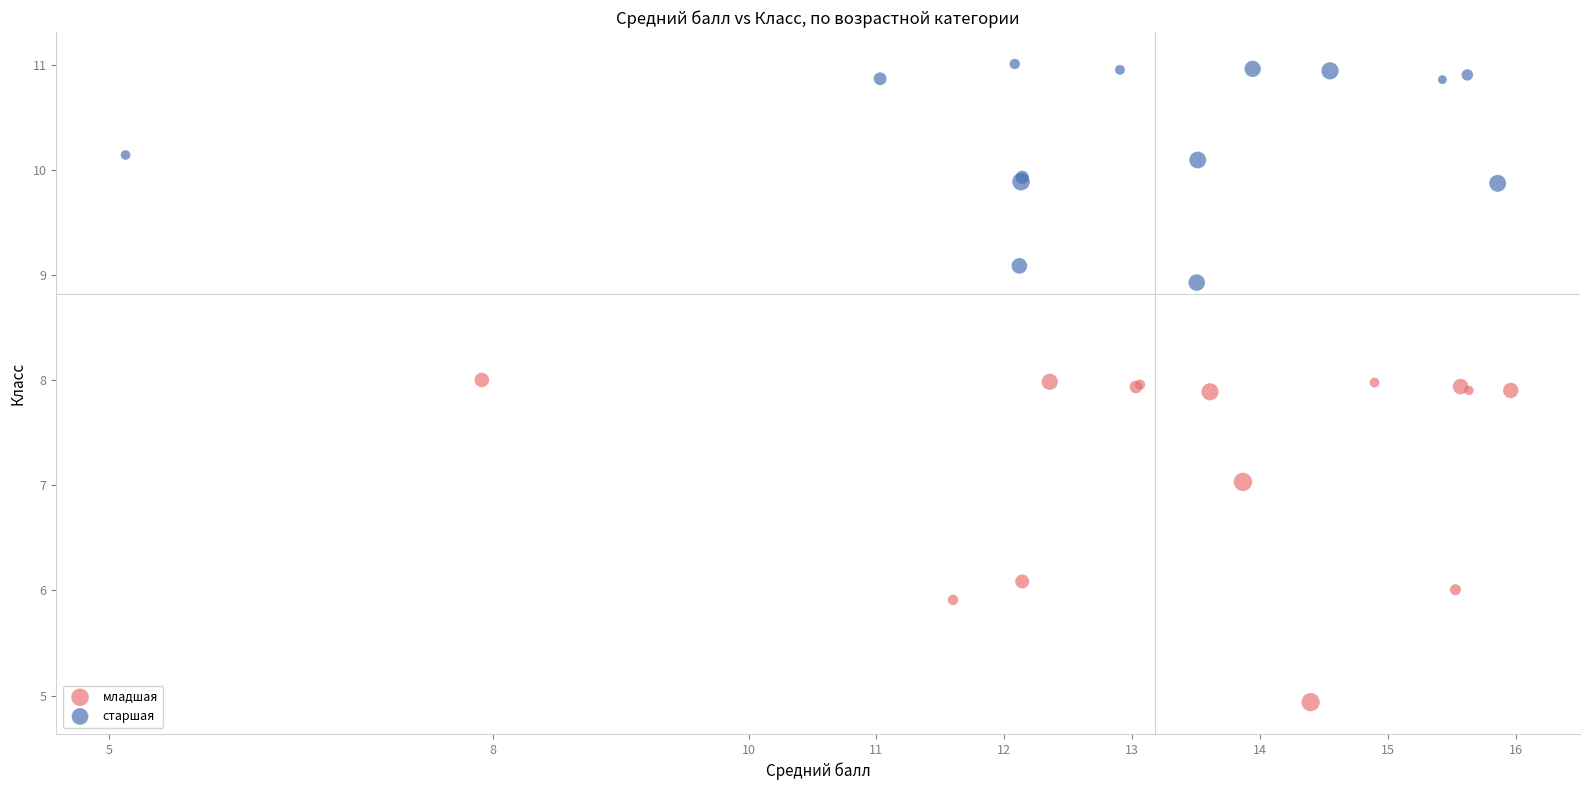

Which series reaches the minimum Y coordinate?

младшая